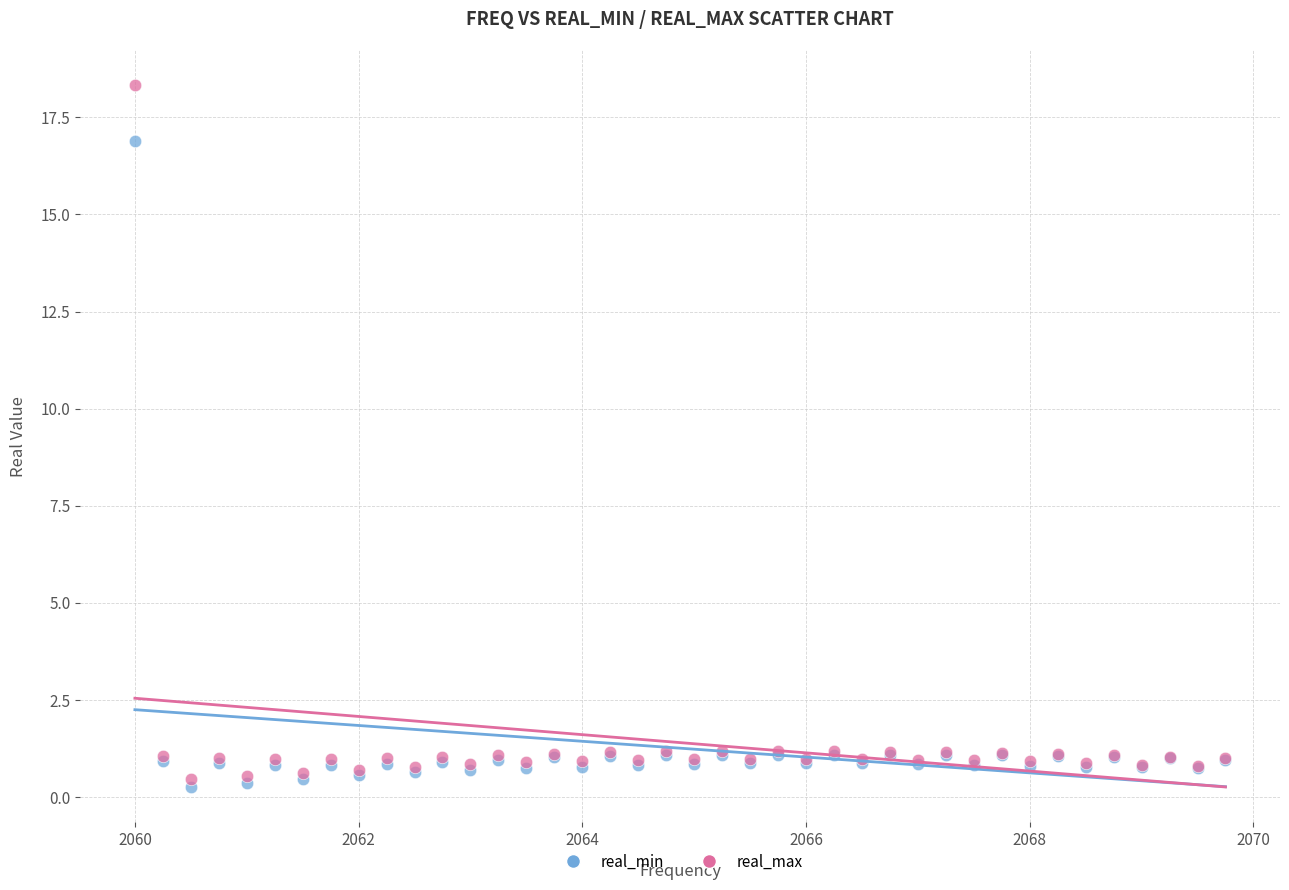

What are all the series names shown in the legend?

real_min, real_max